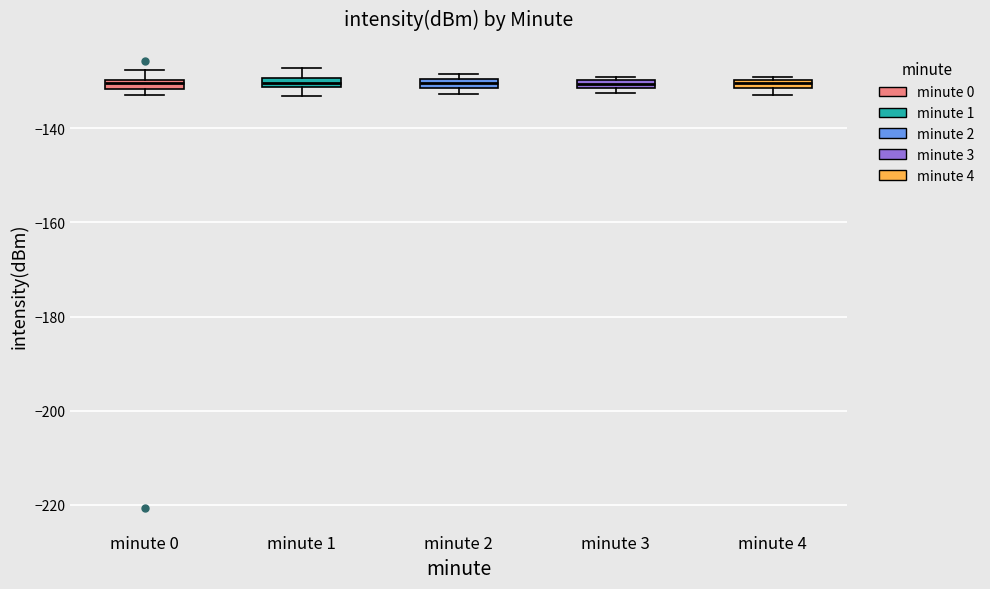

Where does the upper whisker of the box for minute 0 end on the y-axis? The values are not printed on the chart, so give them approximately, as read against the axis.

-128